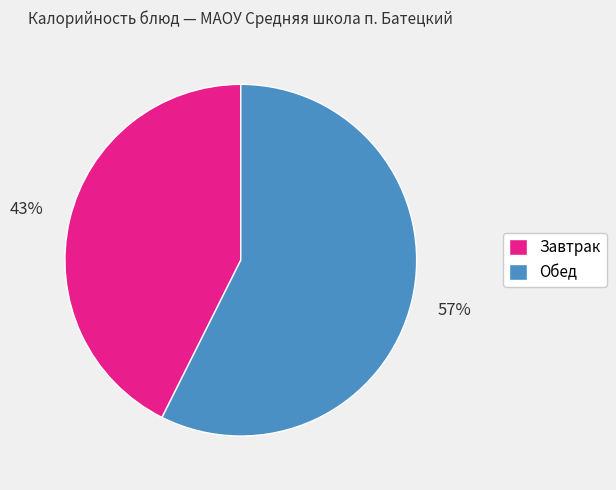

How many slices are in this pie chart?

2